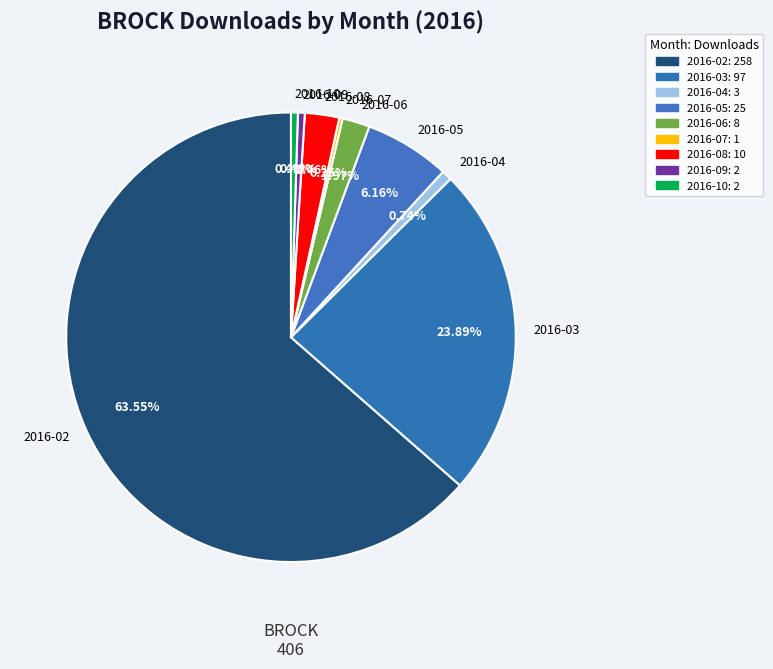

Is 2016-02 the majority of the pie?

Yes